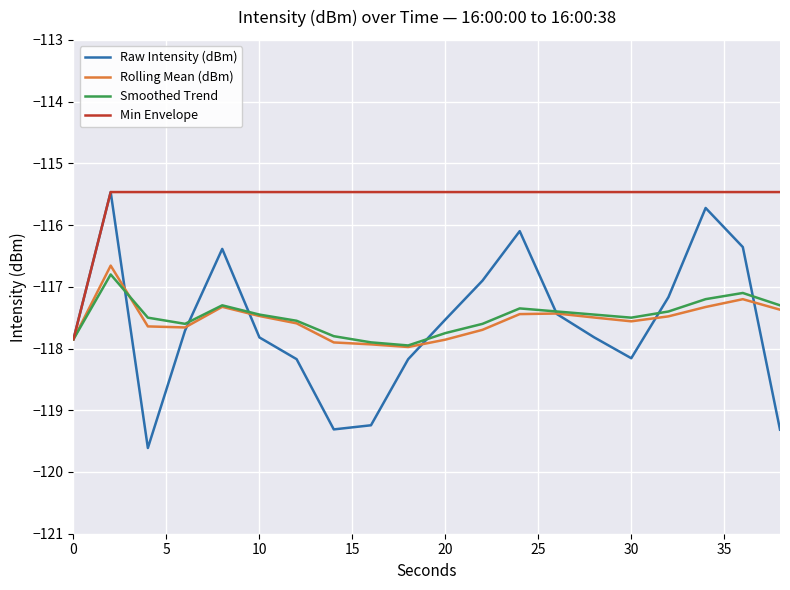

Does the chart display data point markers on the line(s)?

No